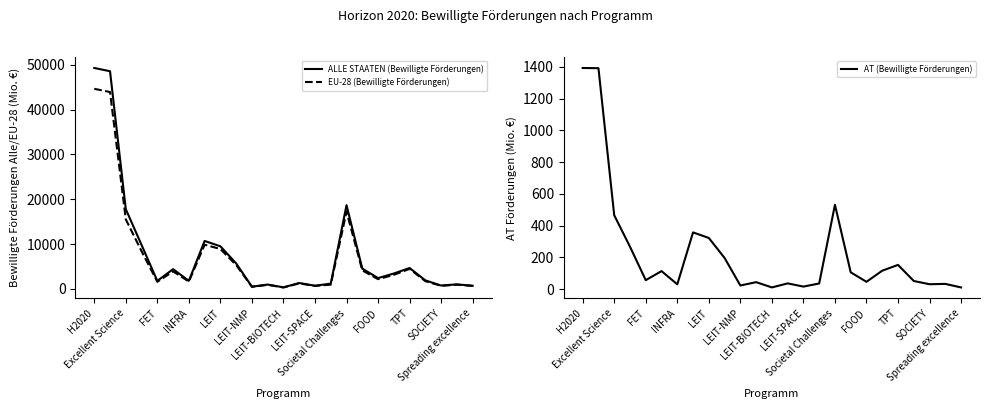

Is the value of ALLE STAATEN (Bewilligte Förderungen) at SOCIETY greater than the value of AT (Bewilligte Förderungen) at LEIT-SPACE?

Yes